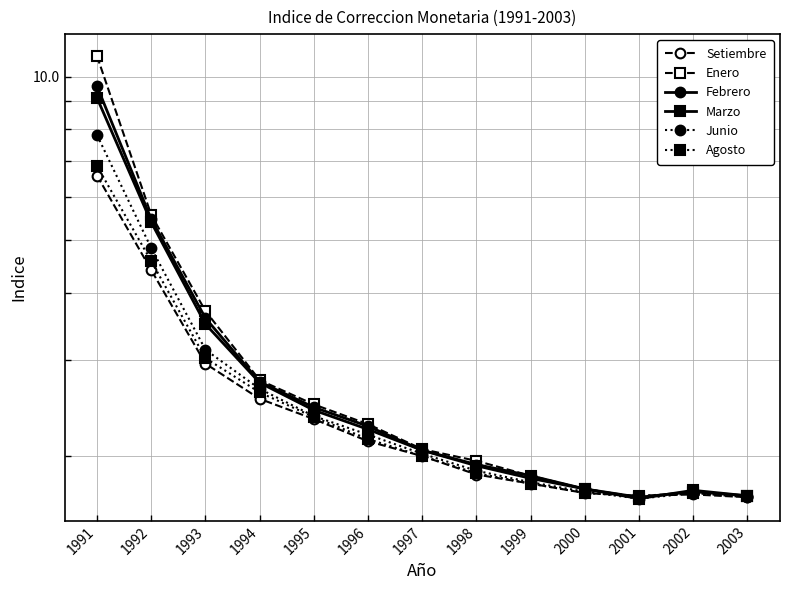

Which has a higher value, 1996 or 2002?

1996